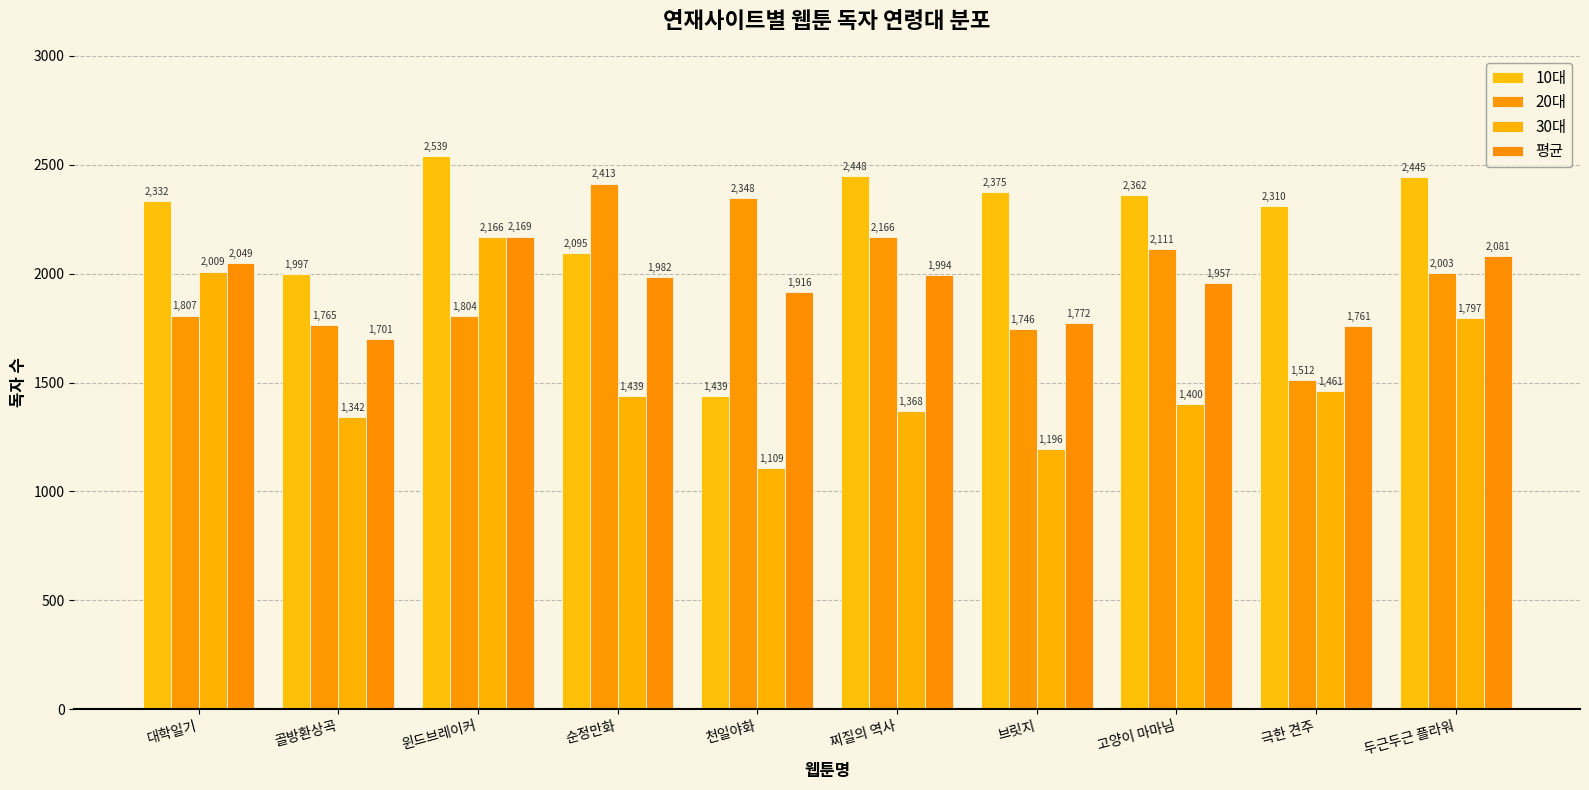

How many series are shown in this chart?

4